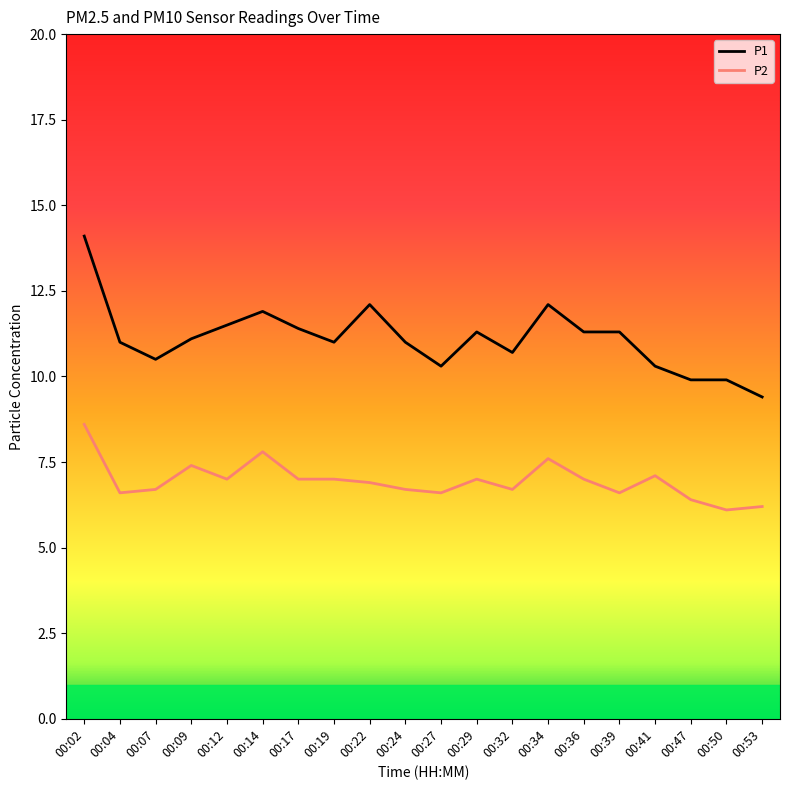

What is the maximum value for P1?

14.1